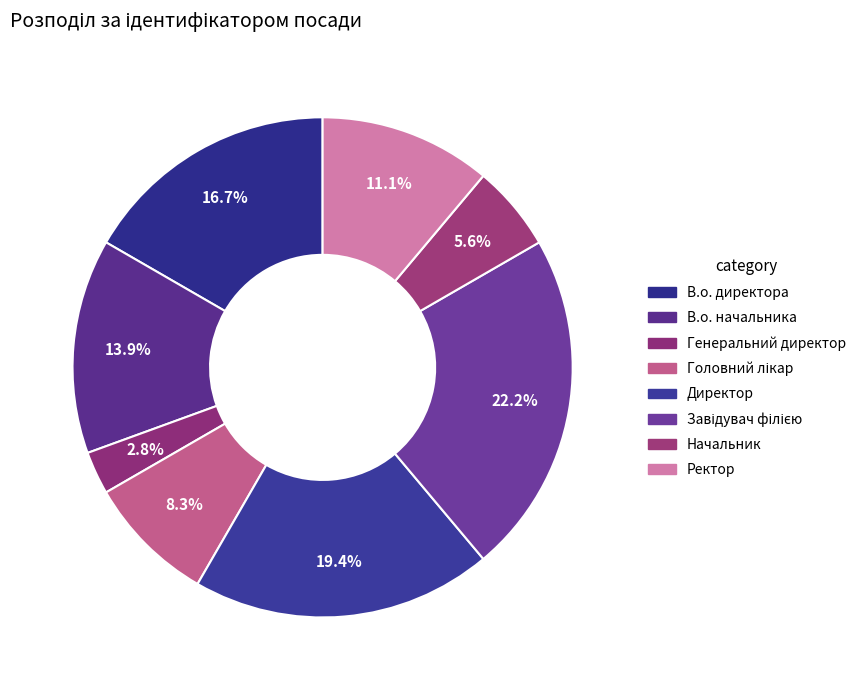

Count the number of slices in the pie.

8